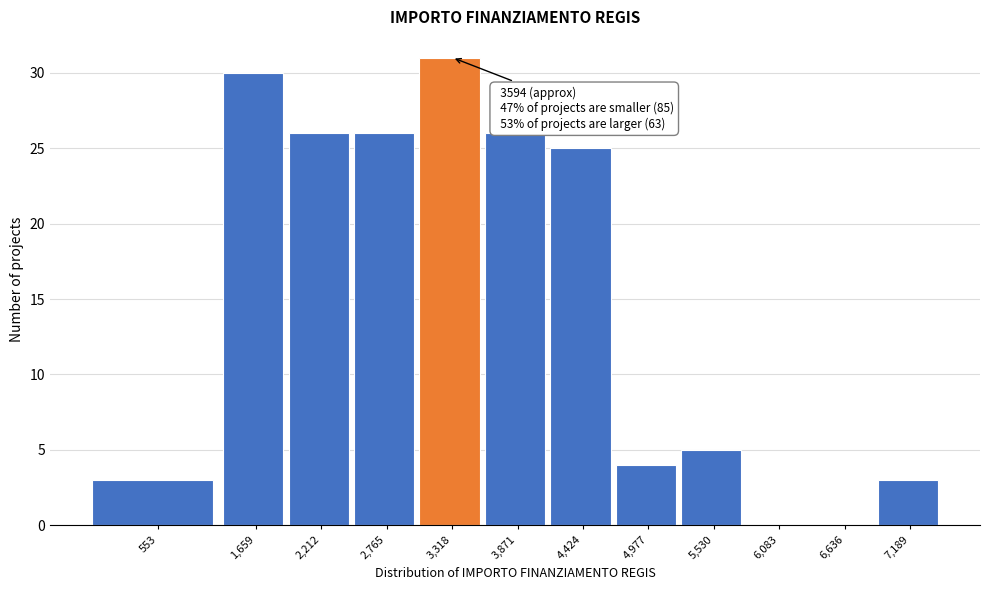

Reading left to right, list all the values displayed in this chart.

553=3	1,659=30	2,212=26	2,765=26	3,318=31	3,871=26	4,424=25	4,977=4	5,530=5	6,083=0	6,636=0	7,189=3